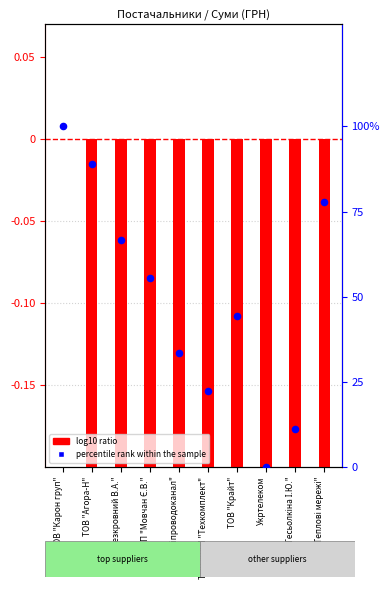

What are all the series names shown in the legend?

log10 ratio, percentile rank within the sample